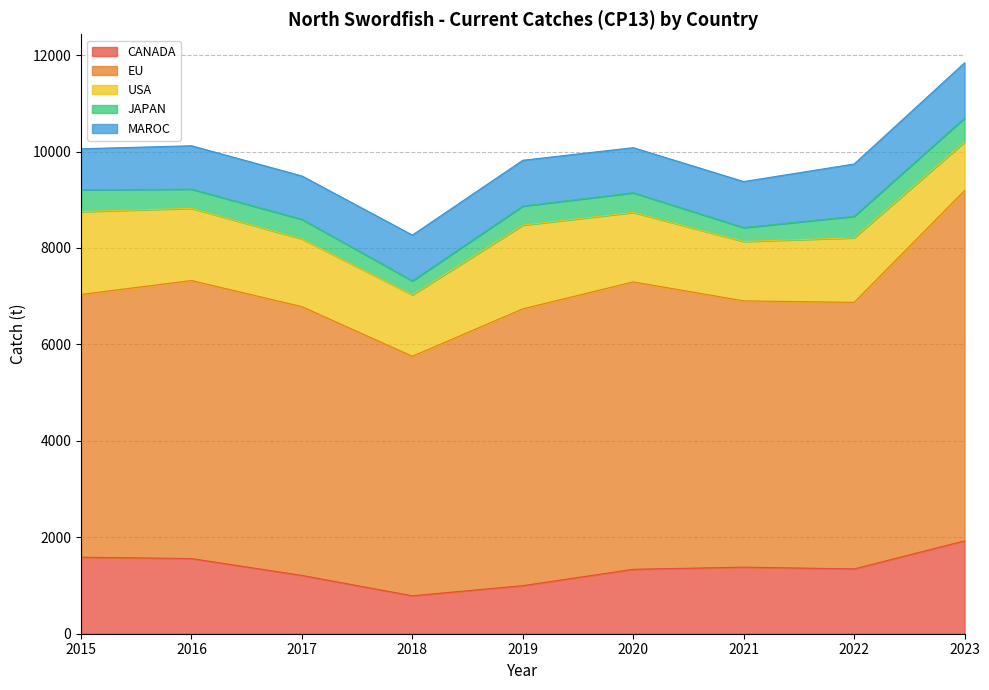

Reading right to left, extract all data points from this chart.

CANADA: 1926.0	1344.0	1380.3	1335.8	997.2	786.8	1209.2	1558.9	1587.3
EU: 7264.0	5527.7	5522.9	5960.3	5740.2	4966.4	5573.7	5765.6	5449.1
USA: 1008.3	1339.3	1231.7	1441.8	1736.5	1274.8	1404.8	1497.5	1718.4
JAPAN: 496.3	445.0	287.4	406.8	395.0	289.3	406.0	397.7	452.1
MAROC: 1145.1	1085.4	955.3	935.8	950.0	950.0	900.0	900.0	850.0